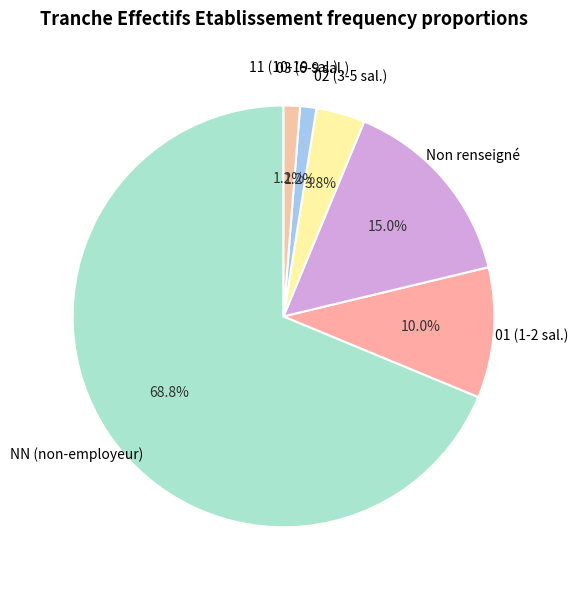

What is the largest slice in the pie chart?

NN (non-employeur)